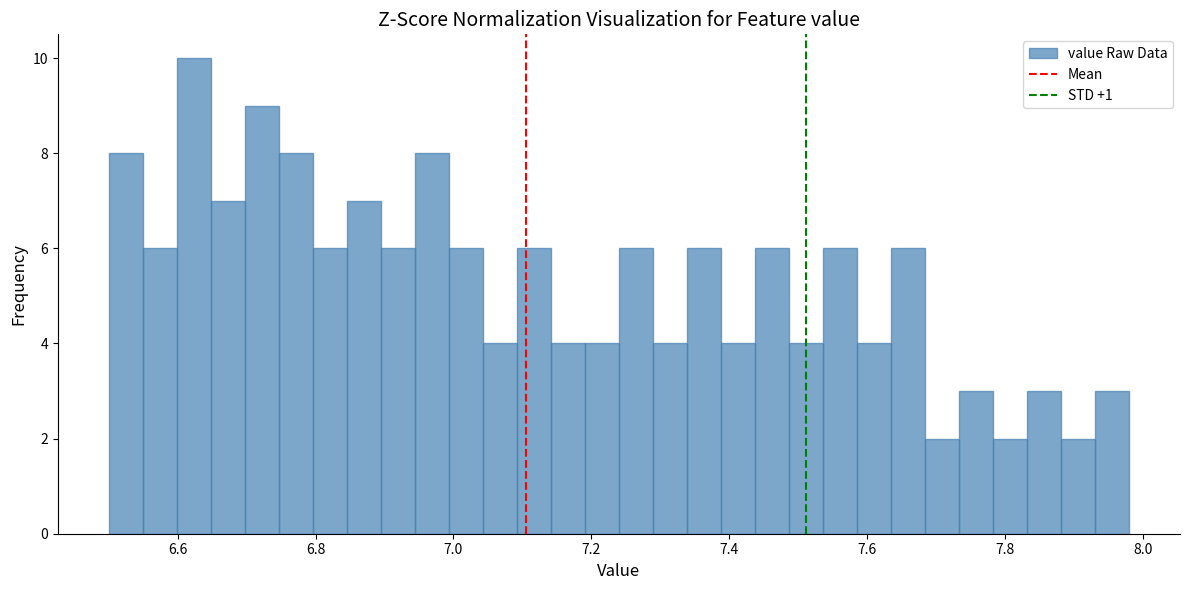

Read against the x-axis, roughly where is the centre of the tallest bar?

6.62